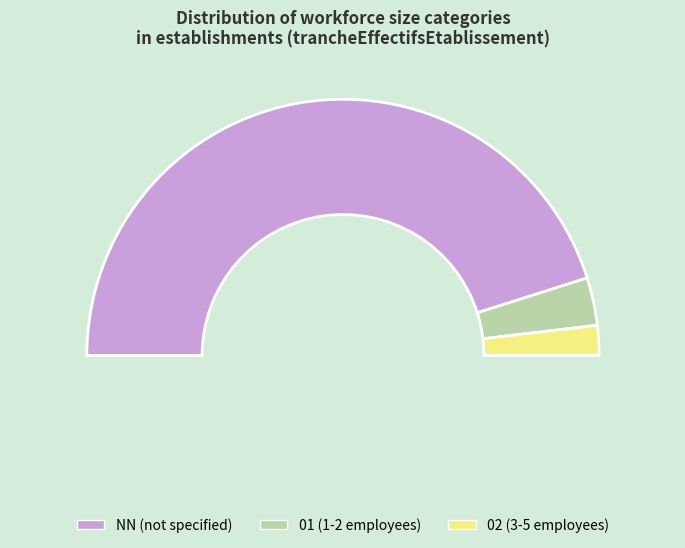

To the nearest percent, what percentage of the pie is other?

5%